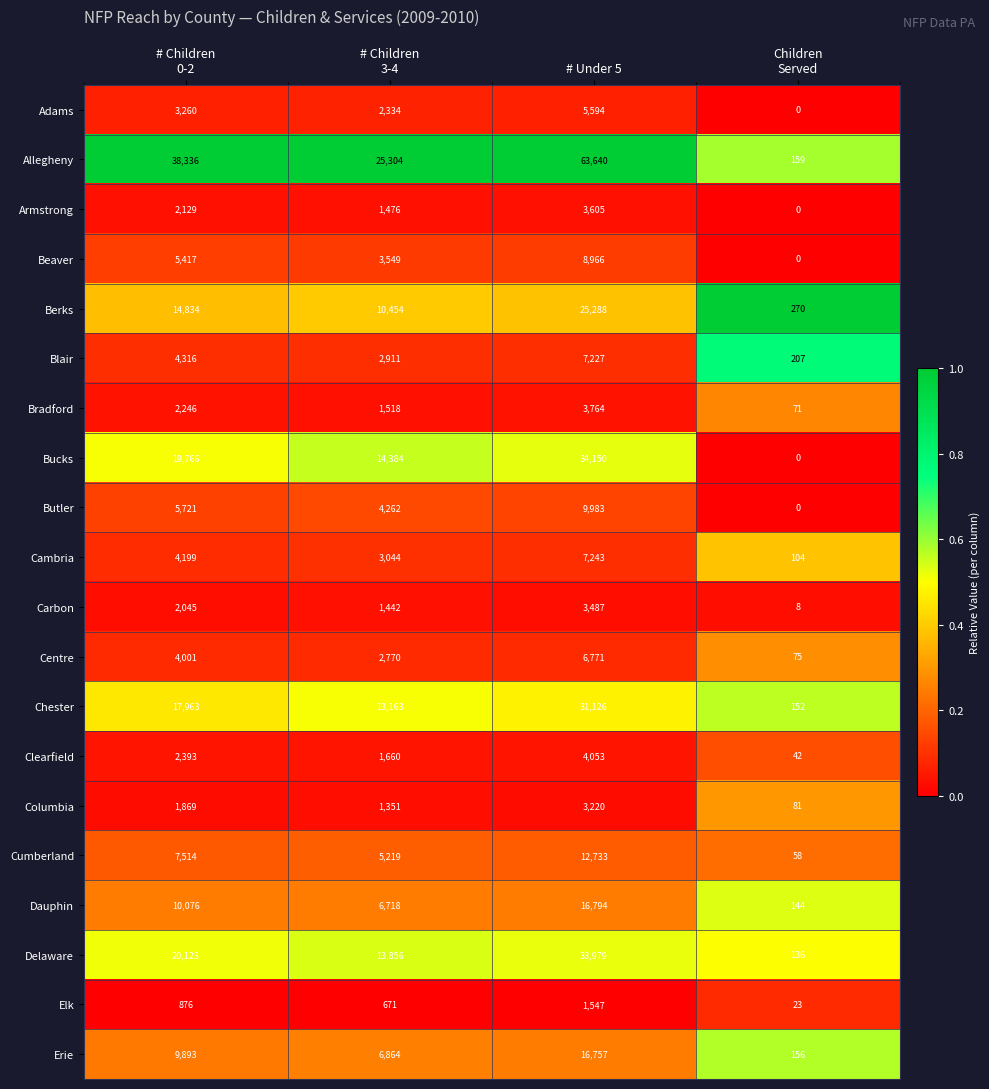

What is the spread (max minus min) of values at # Children
0-2?

37460